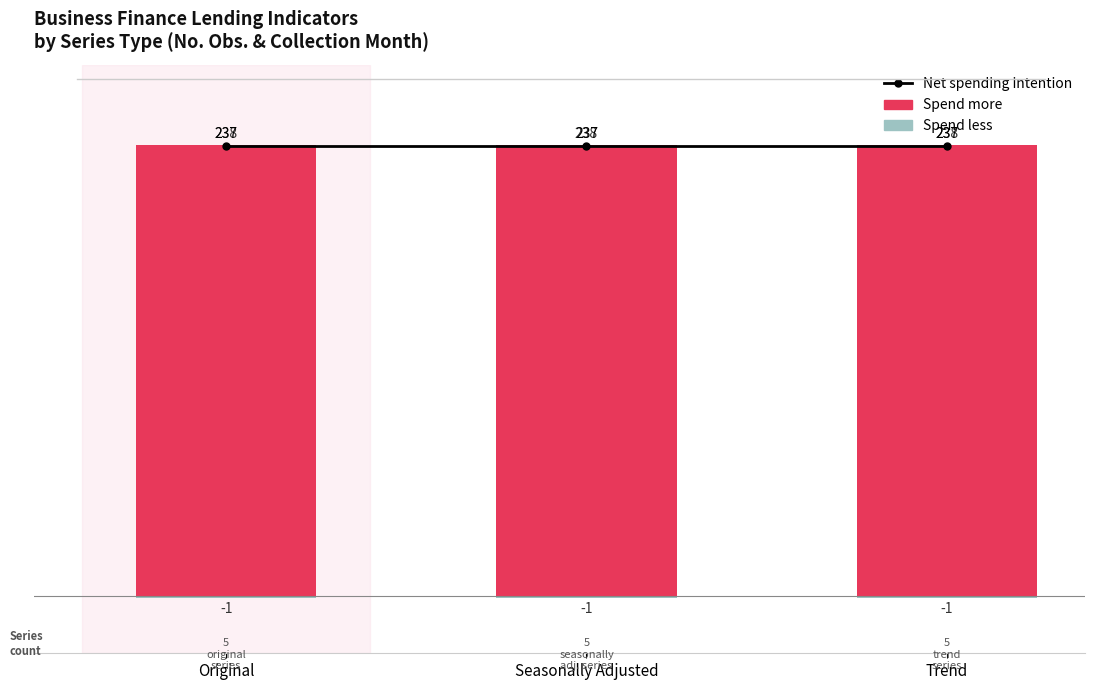

Is it true that Net spending intention equals 237 at Trend?

True